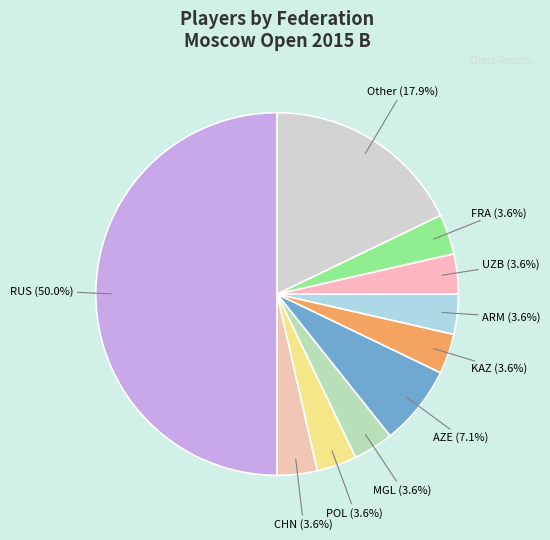

Which slice is the largest?

RUS